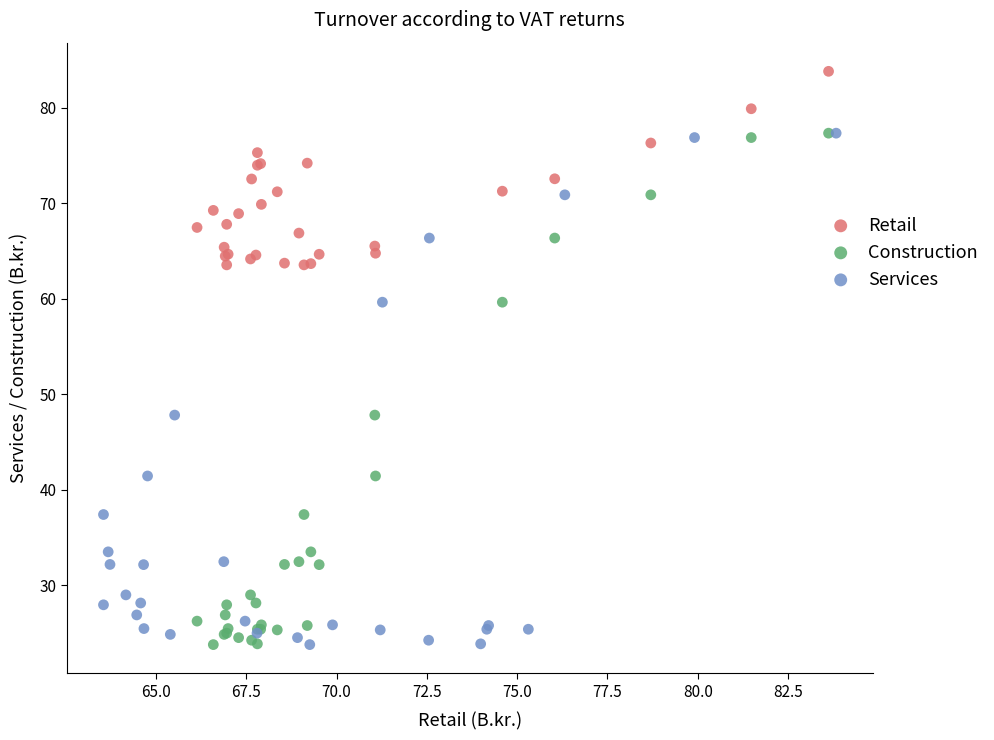

Which series contains the highest Y value?

Retail